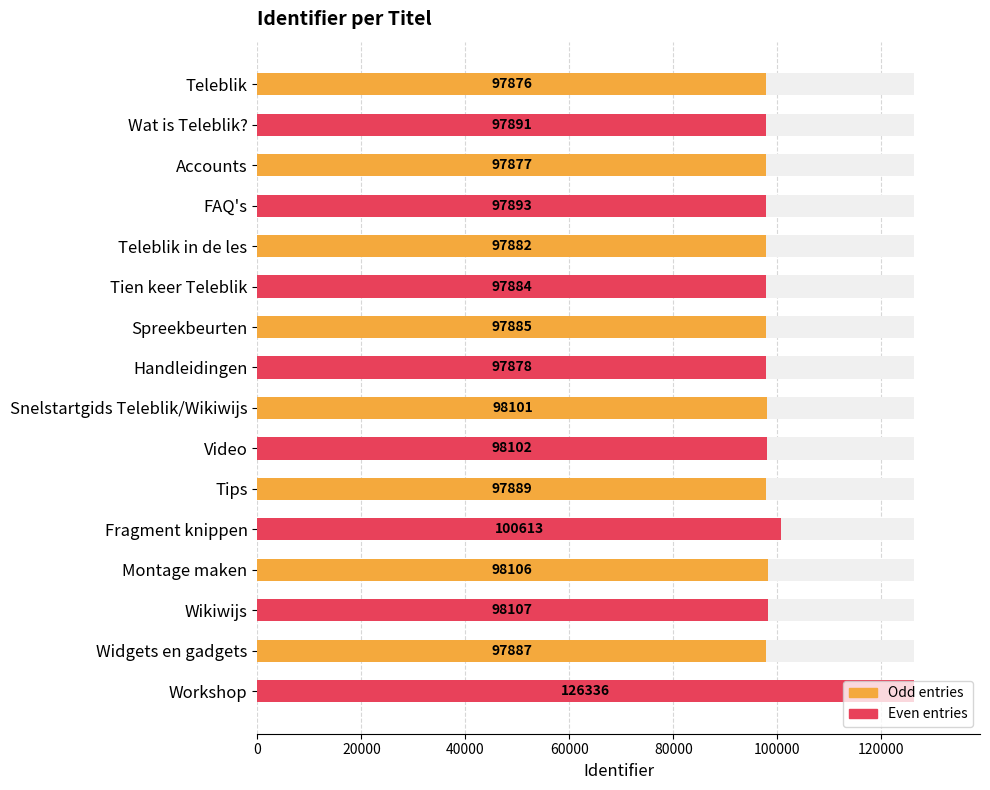

What value does the data have at Snelstartgids Teleblik/Wikiwijs, to the nearest 50?

98100